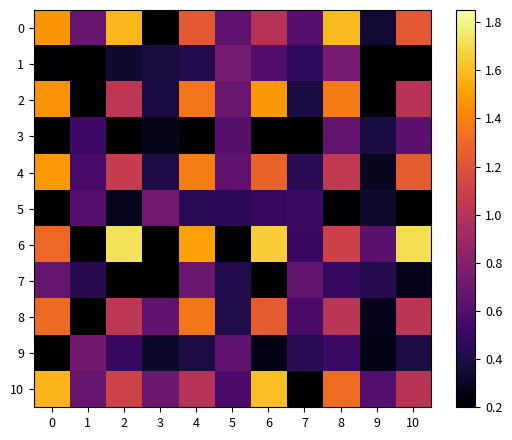

Count the number of categories in the chart.

11